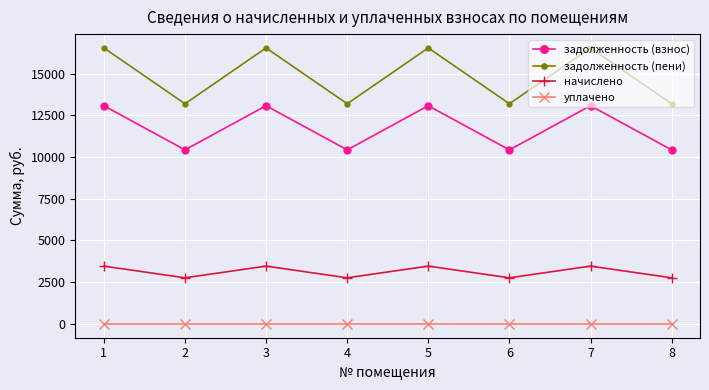

Is the value of начислено at 4 greater than the value of задолженность (пени) at 4?

No